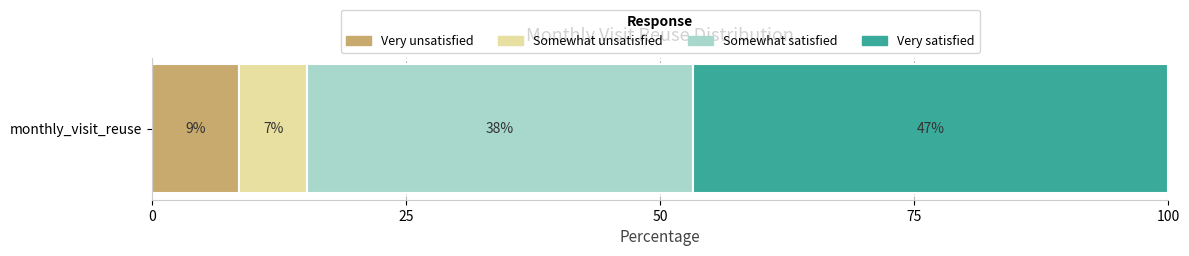

What is the lowest value of the Very unsatisfied series?

8.6